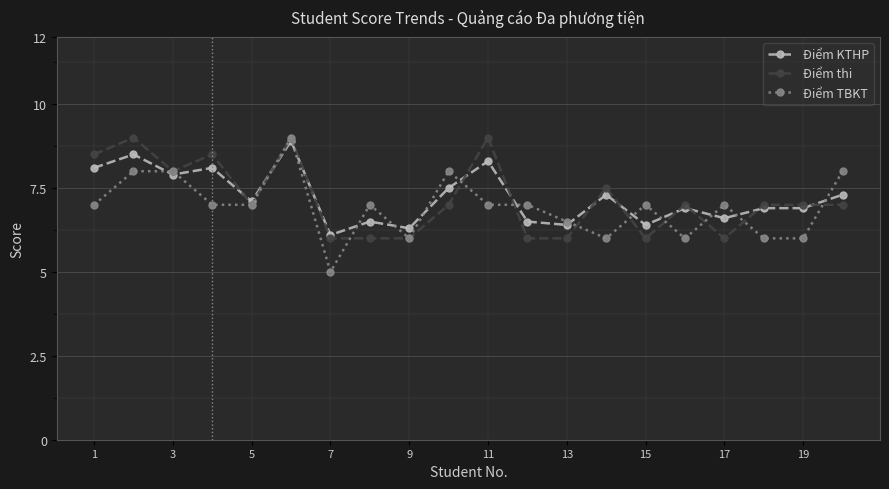

Which series has the largest range (max minus min)?

Điểm TBKT